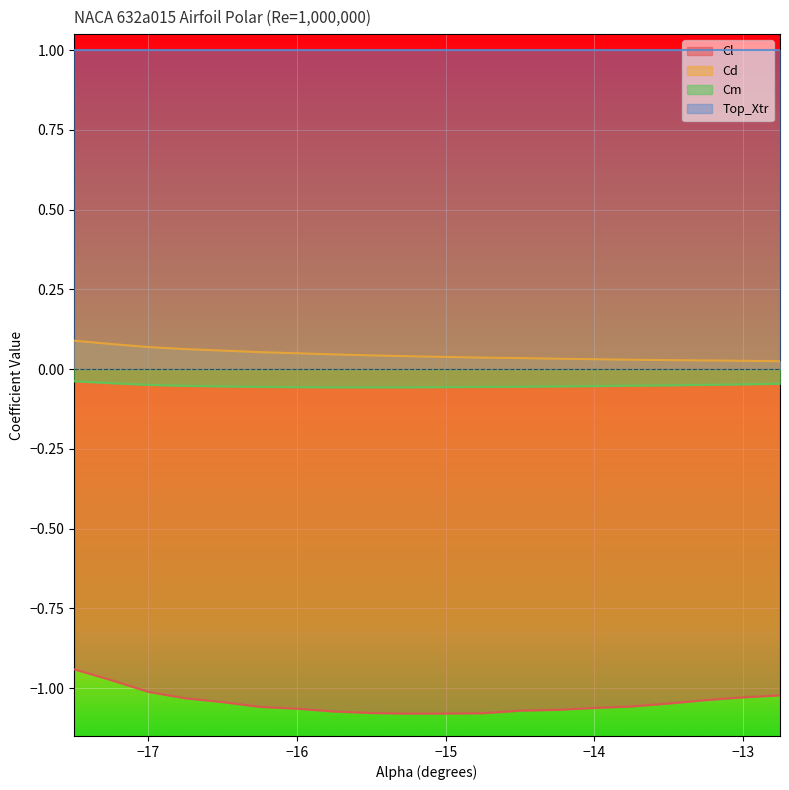

Rank the series by their maximum value, from lowest to highest.

Cl, Cm, Cd, Top_Xtr